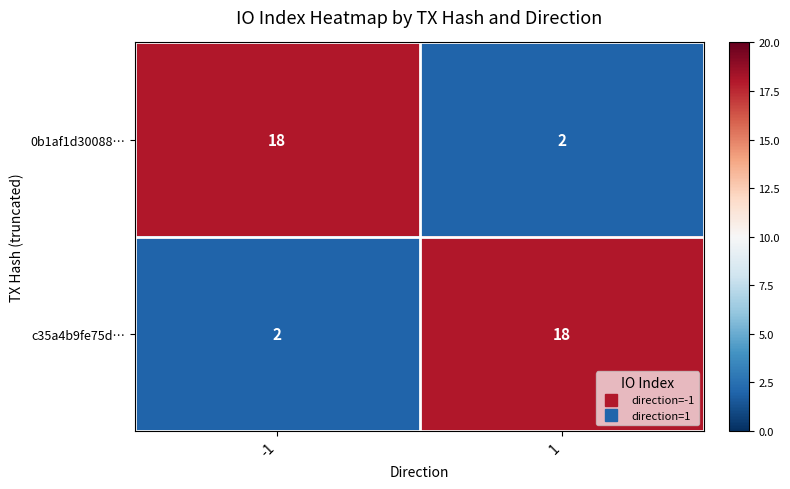

Reading right to left, transcribe all the data shown in this chart.

0b1af1d30088…: 1=2	-1=18
c35a4b9fe75d…: 1=18	-1=2